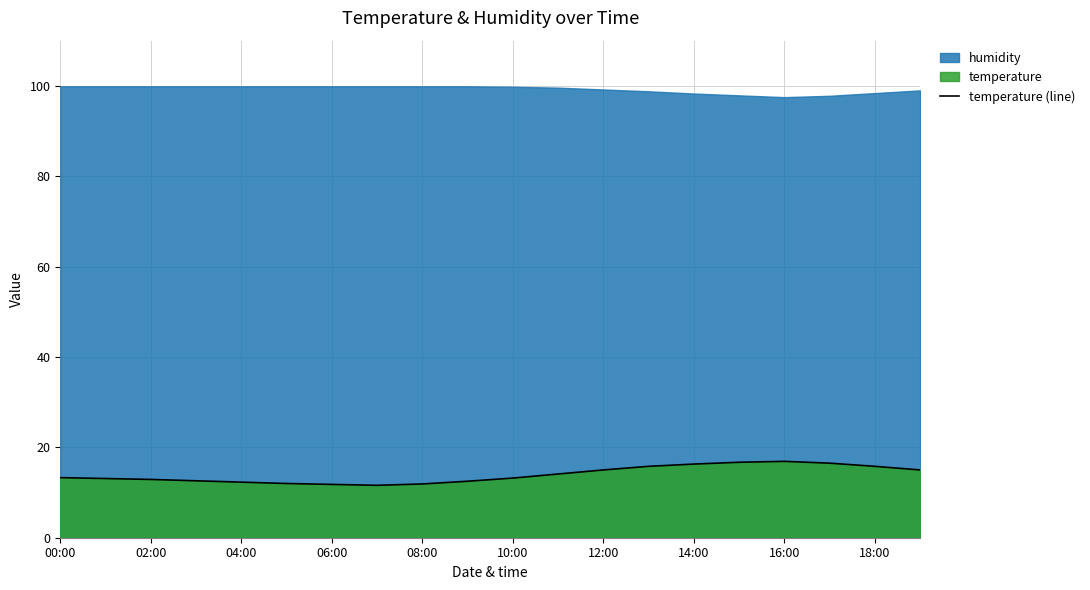

True or false: temperature (line) has a value of 11.9 at 08:00.

True